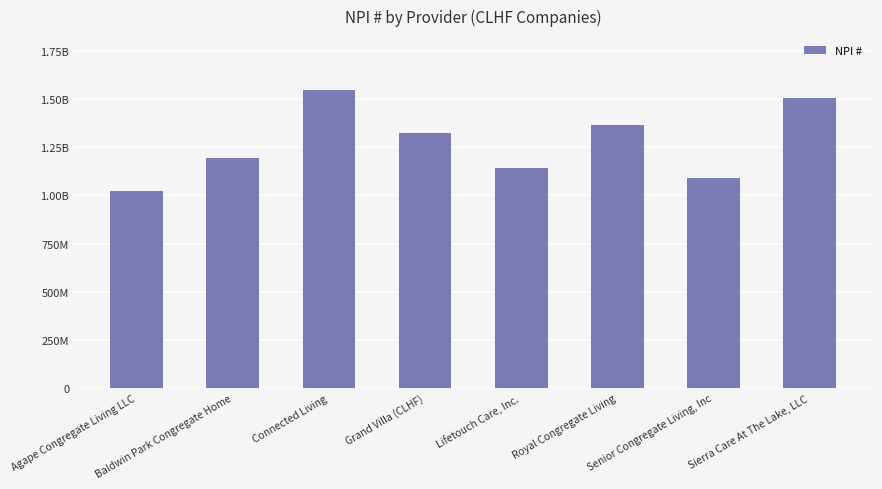

Reading right to left, what are all the values shown in this chart?

1508265414	1093149072	1366935663	1144731449	1326595117	1548625718	1194125658	1023400538